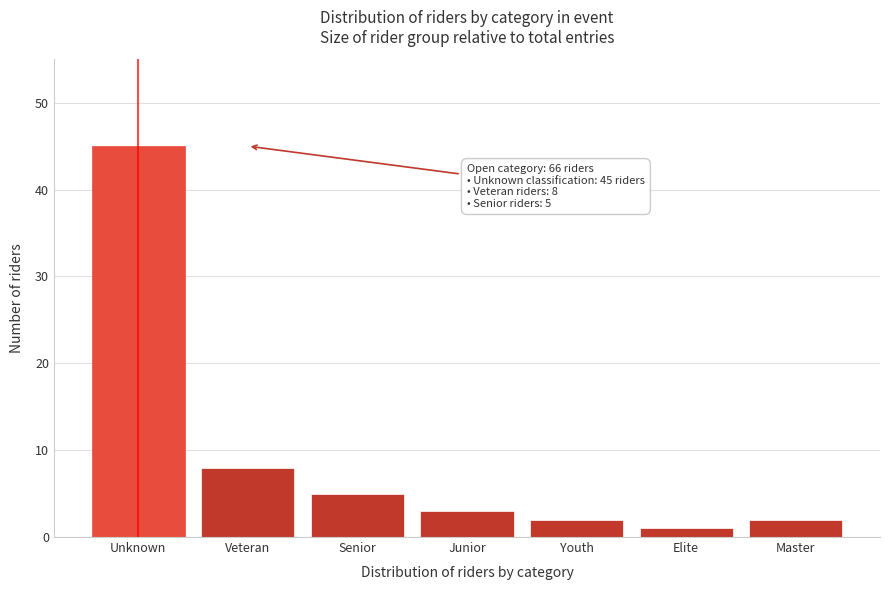

Reading left to right, extract all data points from this chart.

45	8	5	3	2	1	2